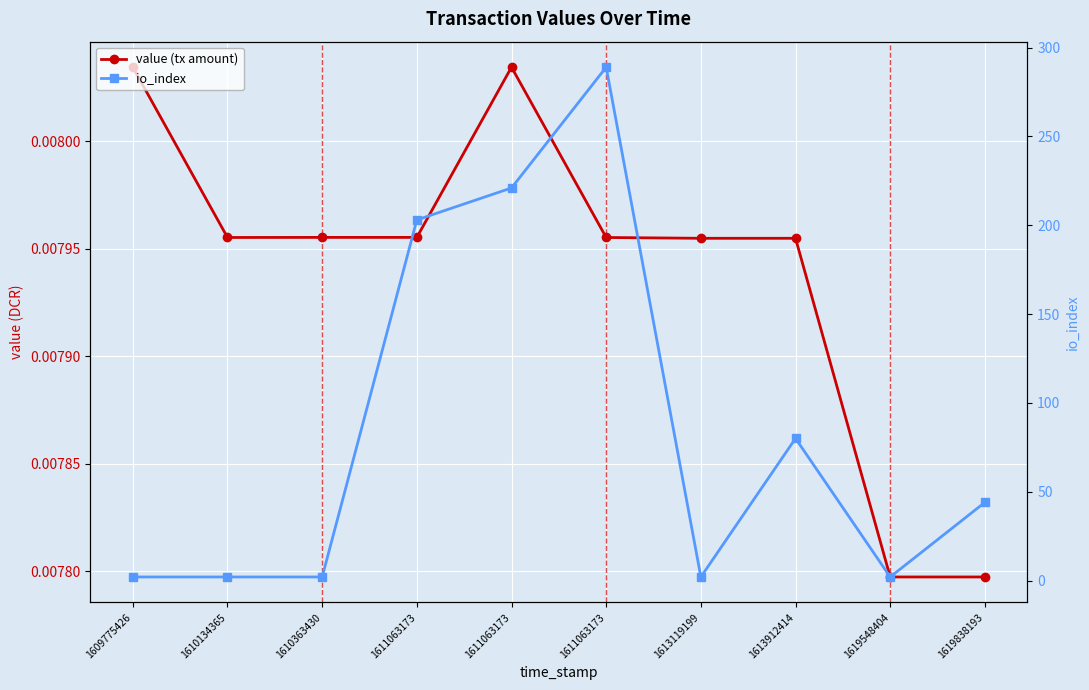

What is the spread (max minus min) of values at 1610134365?

2.0